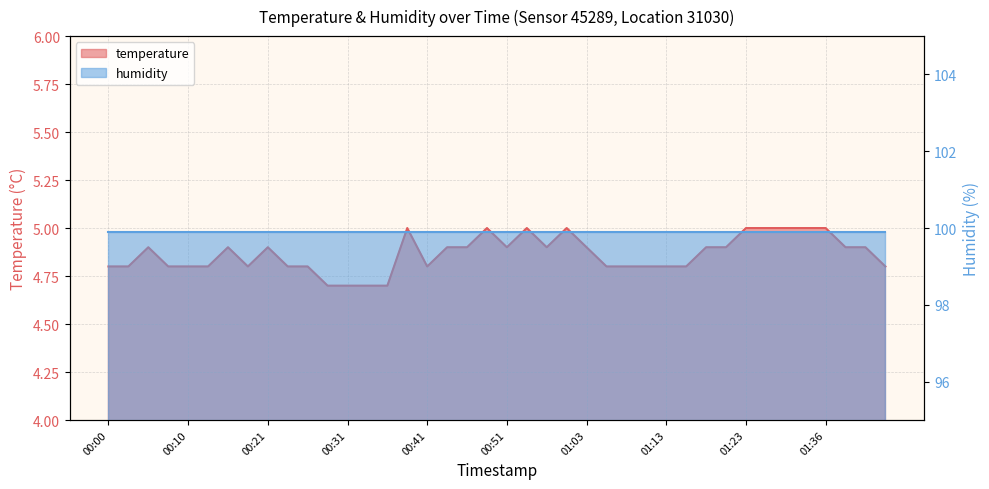

Is it true that the value at 01:11 is 1.4?

False